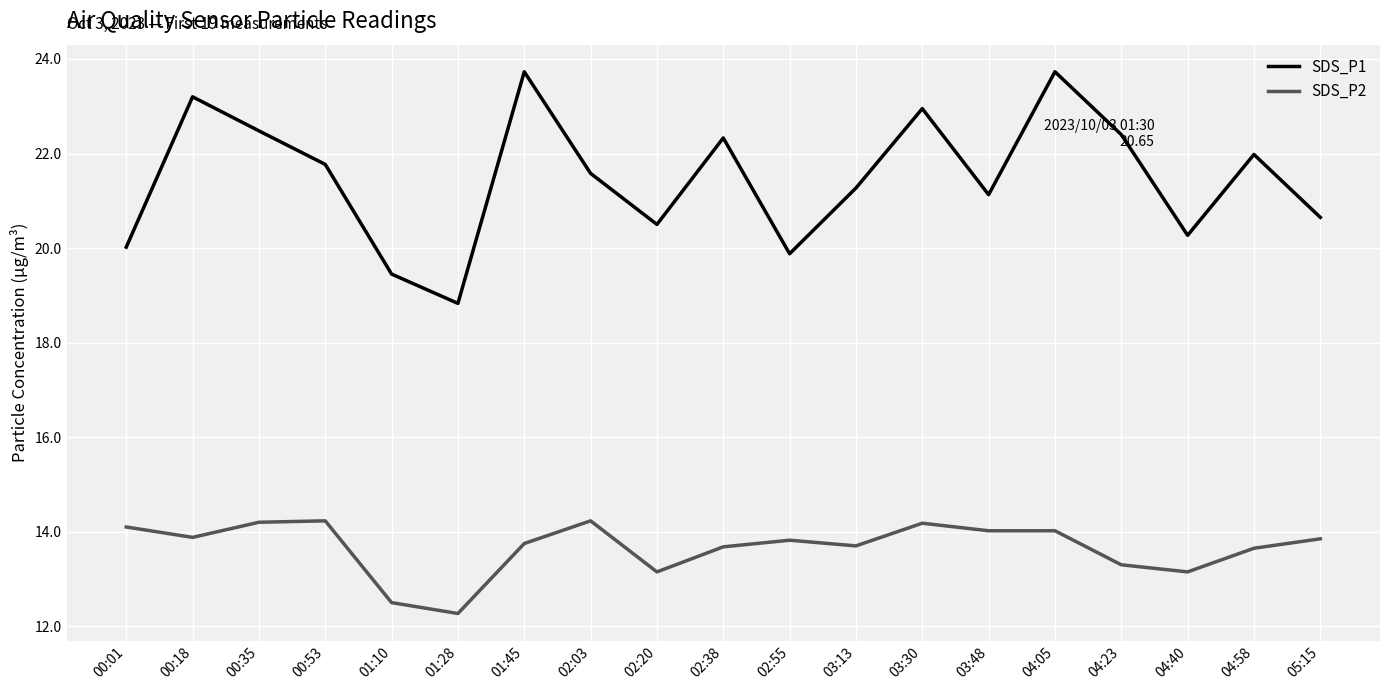

Is this an area chart (filled region under the line)?

No